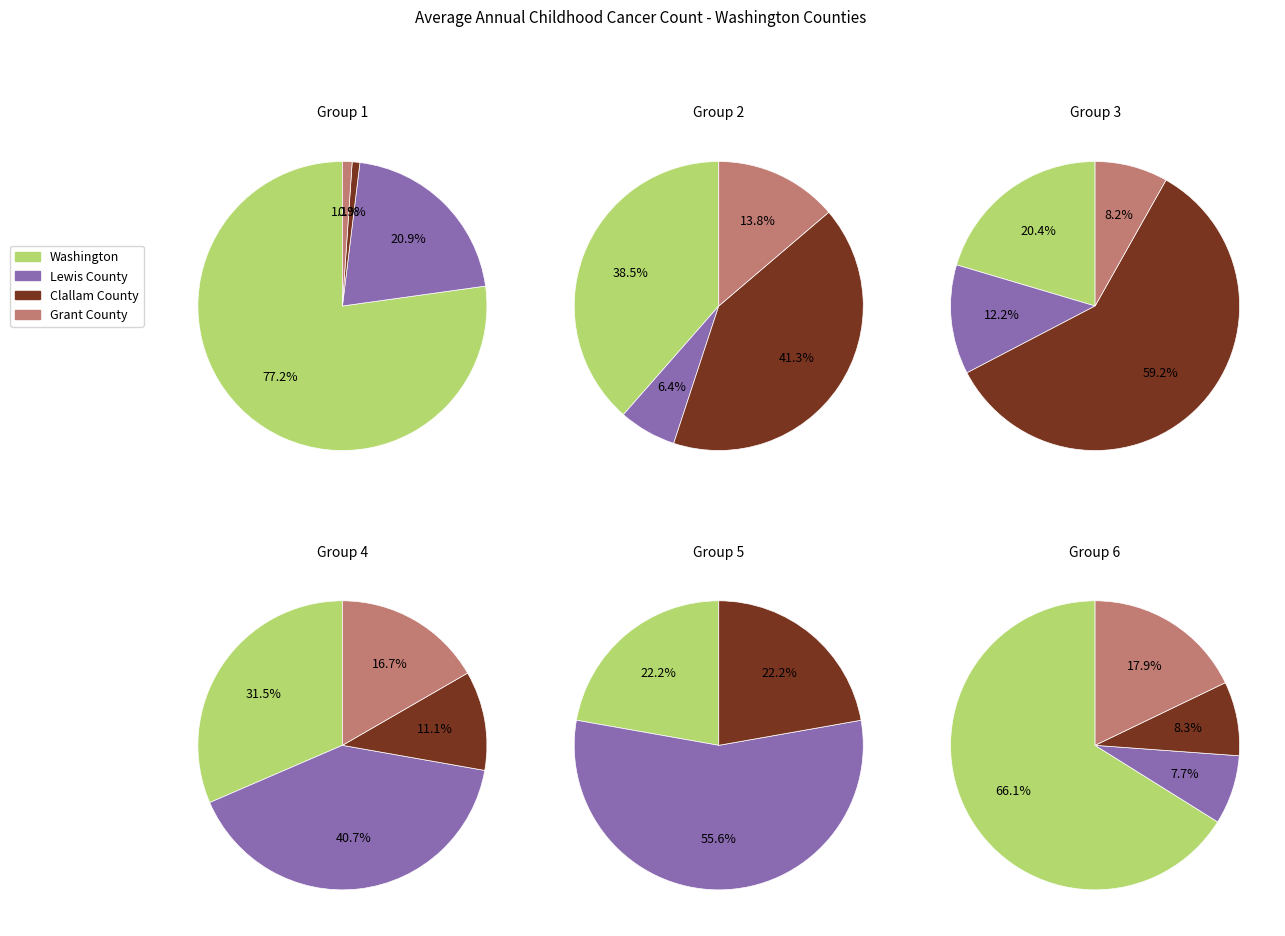

Which slice represents more than half of the pie?

Washington